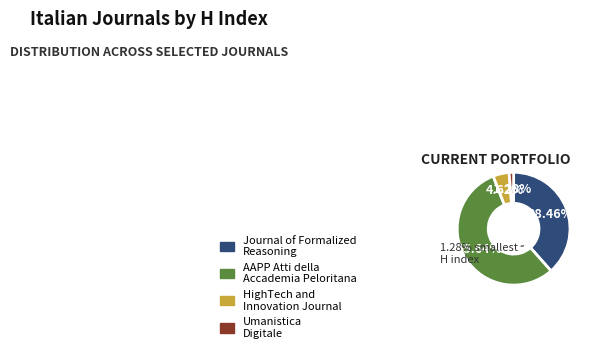

What is the ratio of the value at Journal of Formalized Reasoning to the value at Umanistica Digitale?

30.0